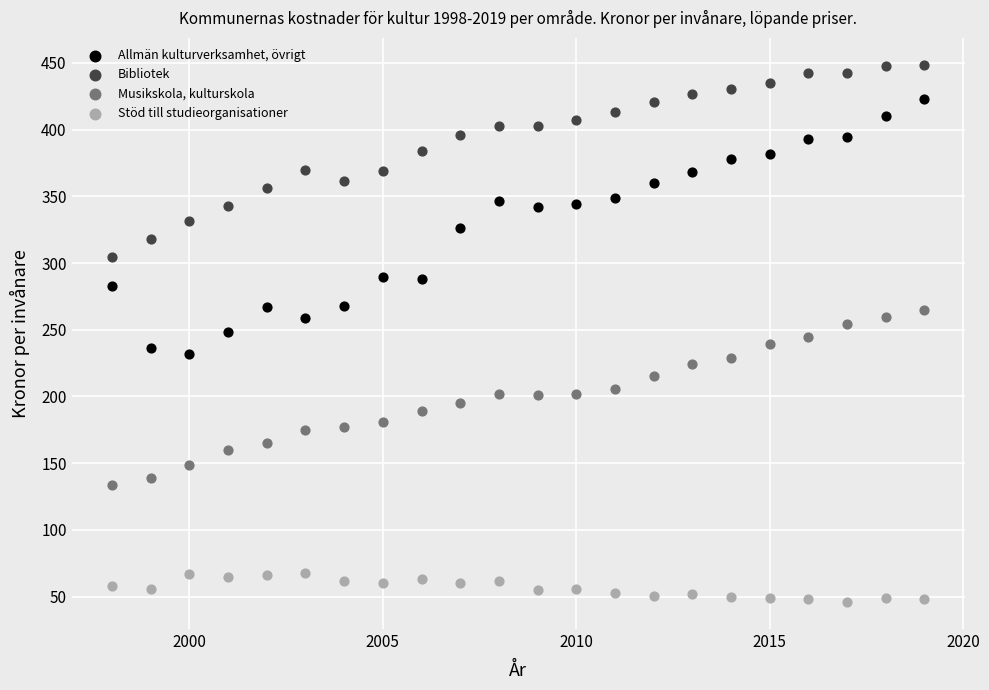

Across all data points, what is the range of Y values (max minus min)?

402.7